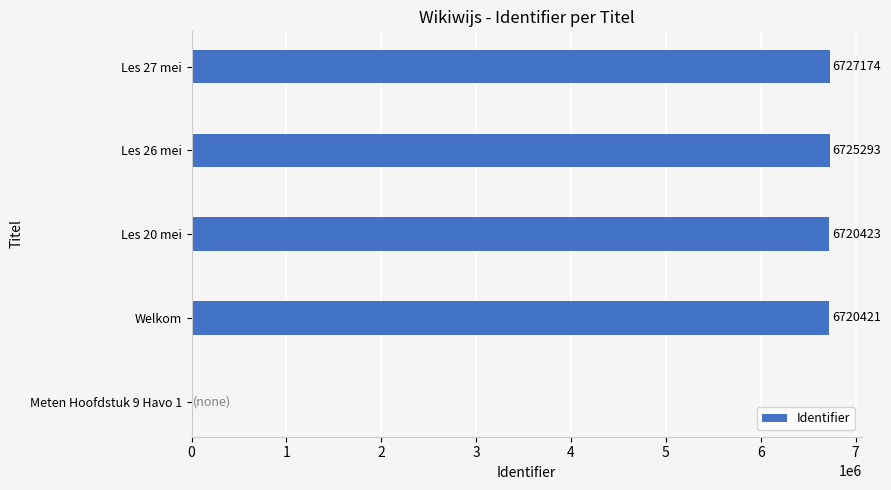

How many categories are shown in the chart?

5